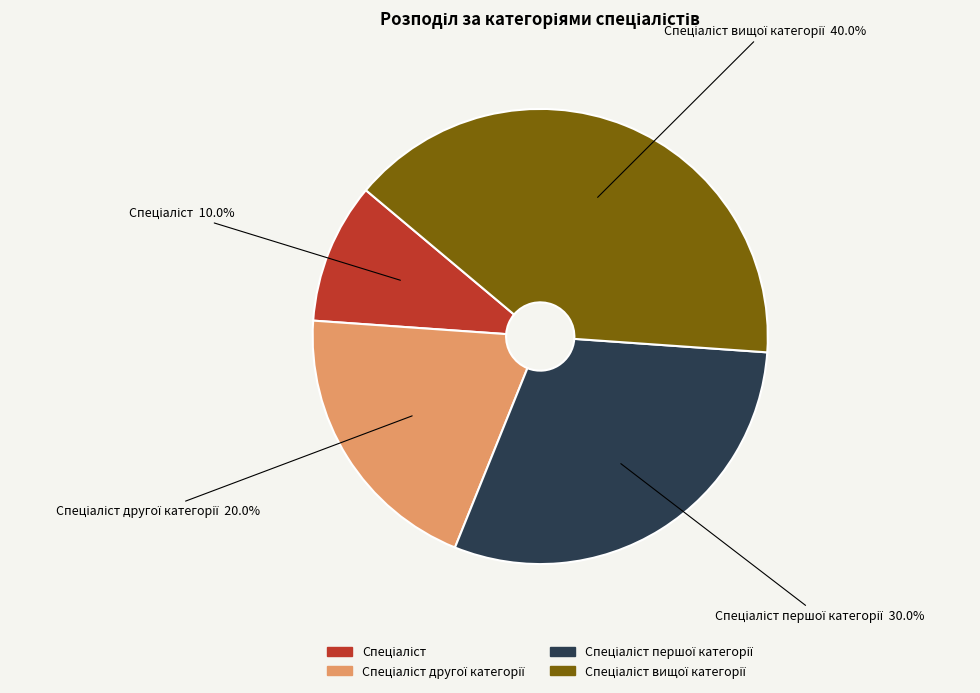

Is there any slice that represents more than half of the pie?

No